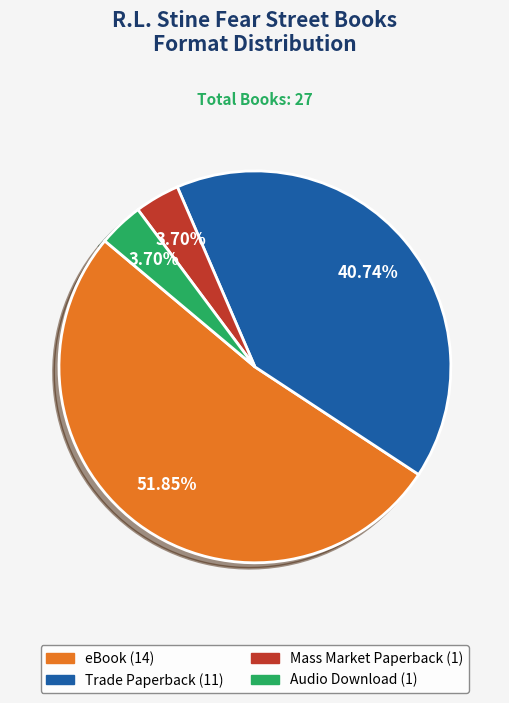

Is the sum of Audio Download and Trade Paperback greater than half?

No